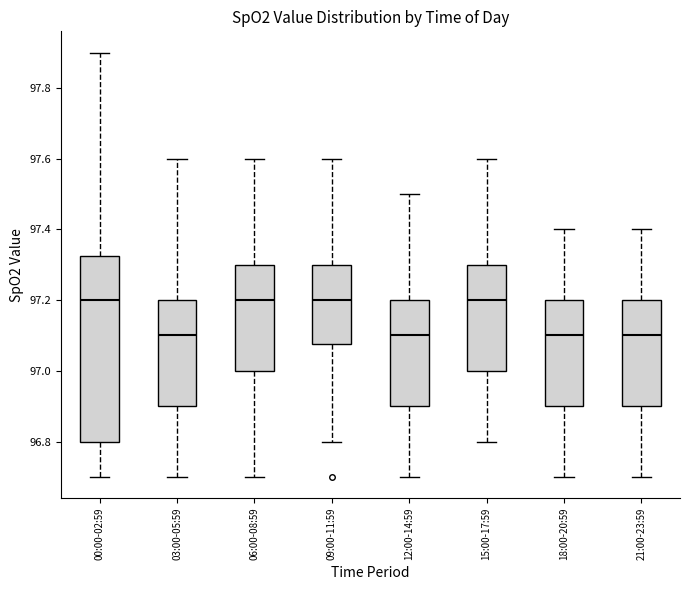

Comparing the boxes themselves (not the whiskers), which one is the tallest?

00:00-02:59